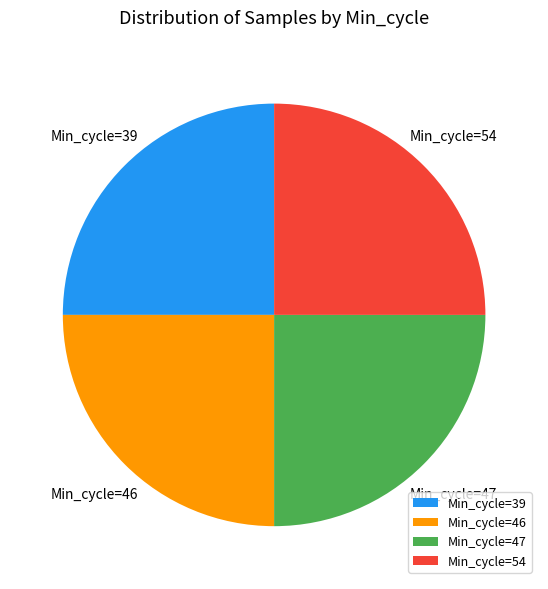

Does any single category account for the majority?

No